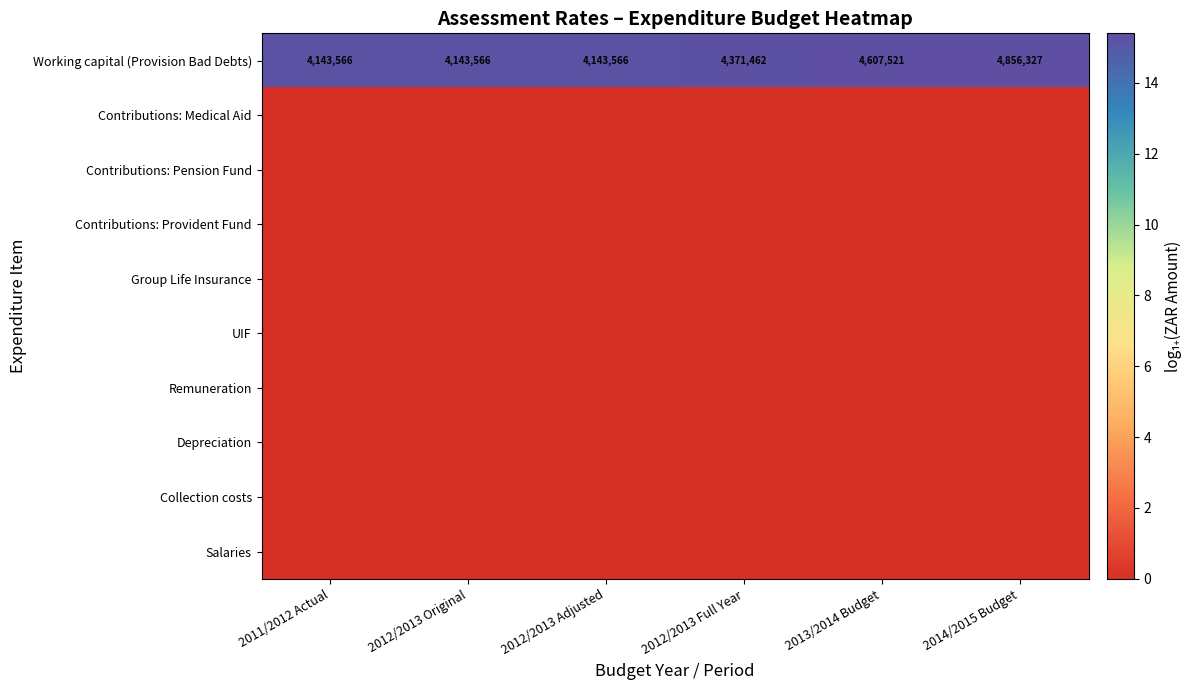

At which category is the sum across all series the highest?

2014/2015 Budget